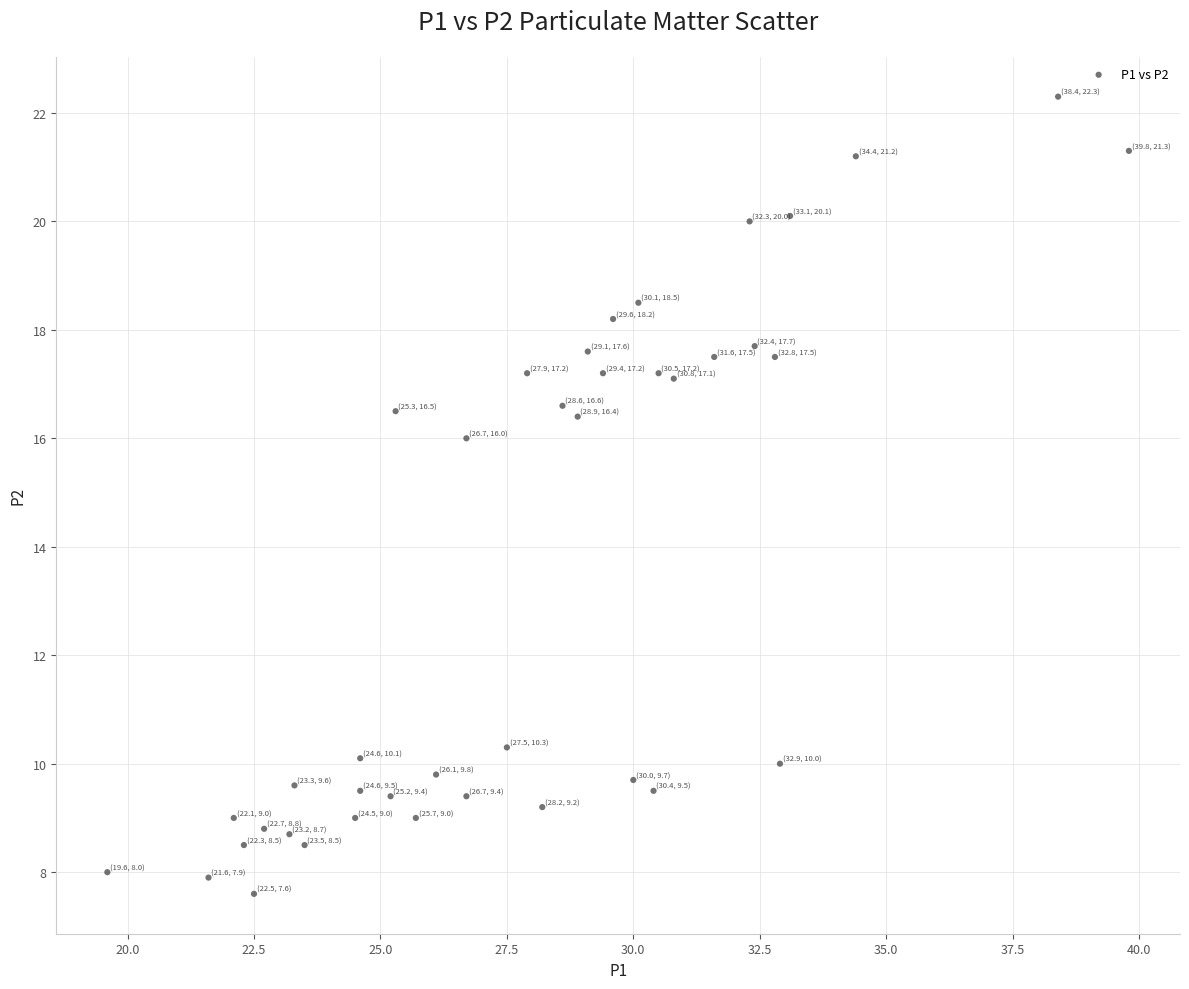

What is the range of X values (max minus min)?

20.2